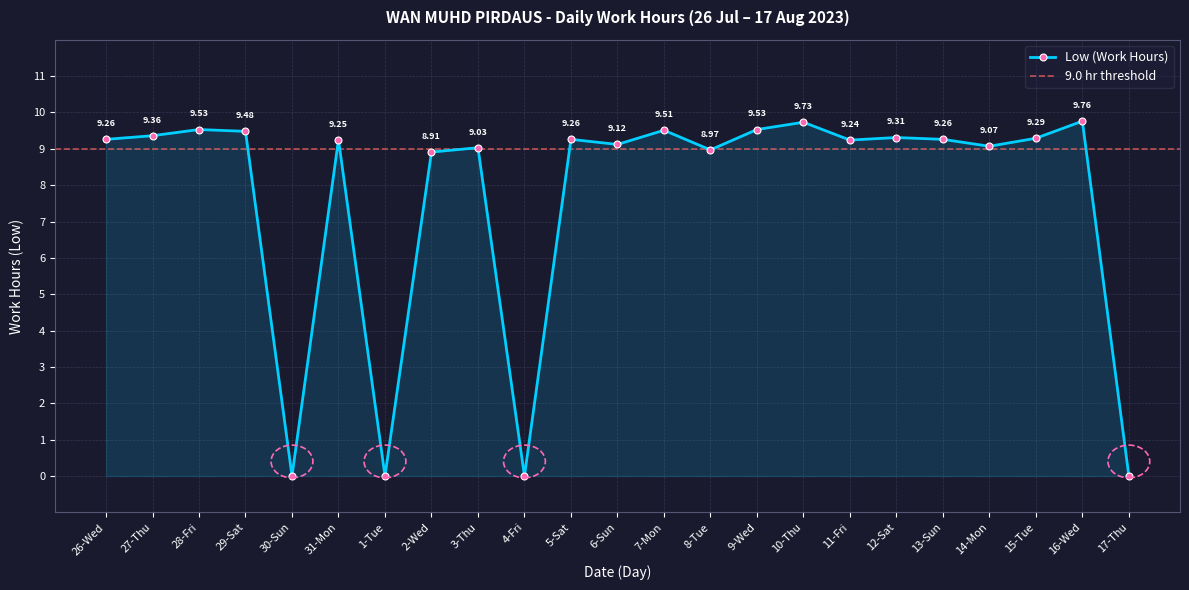

Does the chart have visible grid lines?

Yes